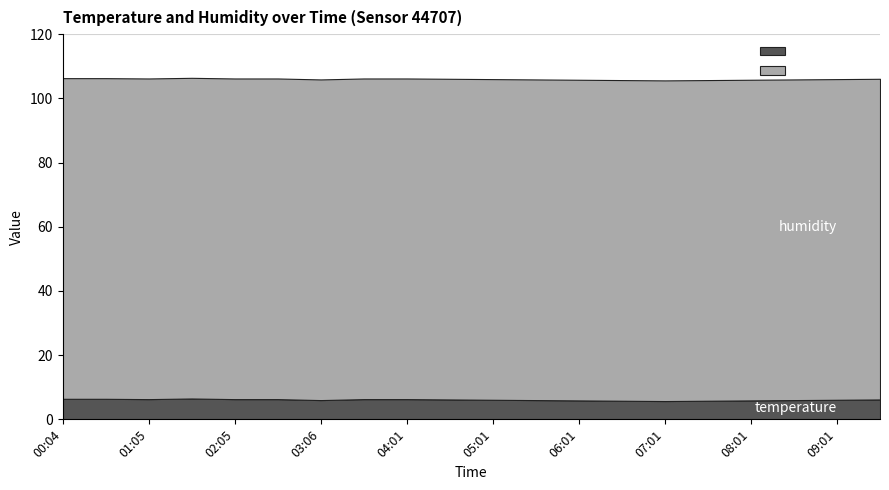

Reading left to right, extract all data points from this chart.

temperature: 6.4	6.4	6.3	6.5	6.3	6.3	6.0	6.3	6.3	6.2	6.1	6.0	5.9	5.8	5.7	5.8	5.9	6.0	6.1	6.2
humidity: 99.9	99.9	99.9	99.9	99.9	99.9	99.9	99.9	99.9	99.9	99.9	99.9	99.9	99.9	99.9	99.9	99.9	99.9	99.9	99.9